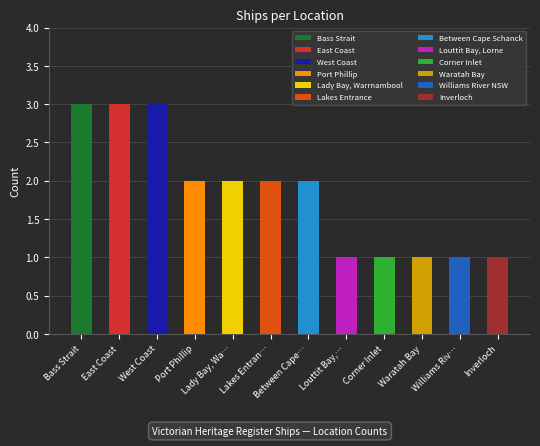

What is the change in value from East Coast to Corner Inlet?

-2